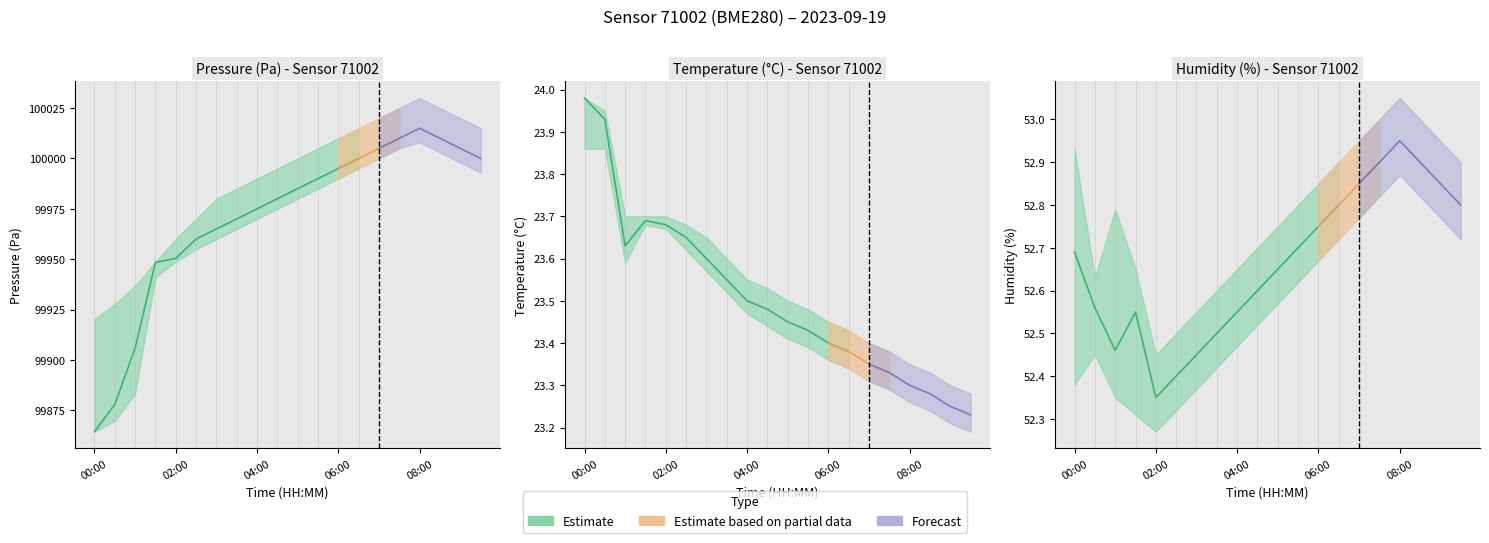

What is the label of the 8th point from the left?

03:30